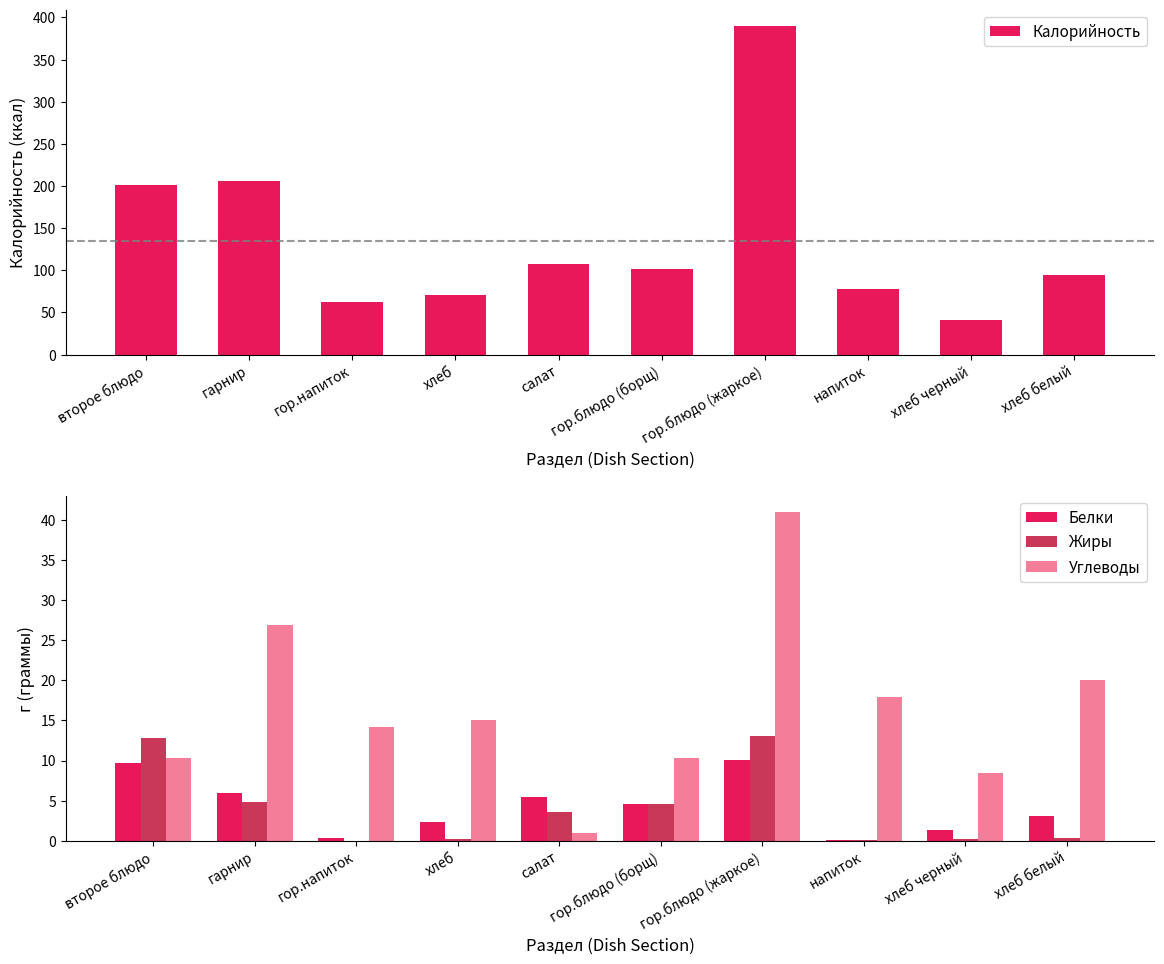

Are the bars horizontal?

No